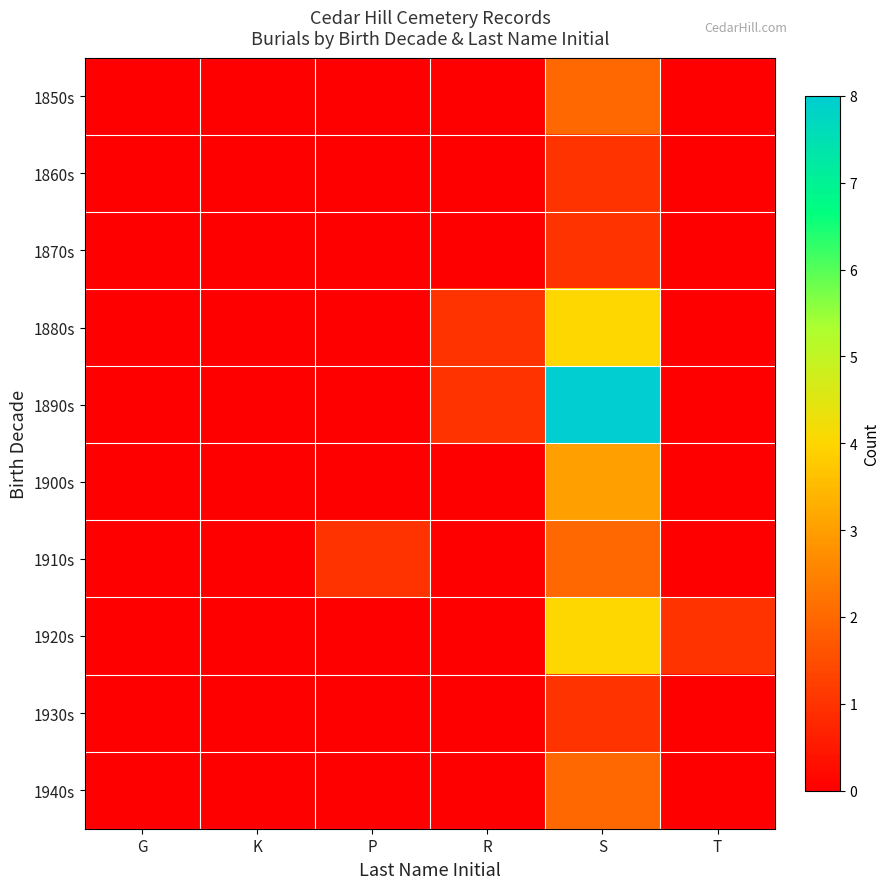

Which series has the largest range (max minus min)?

1890s